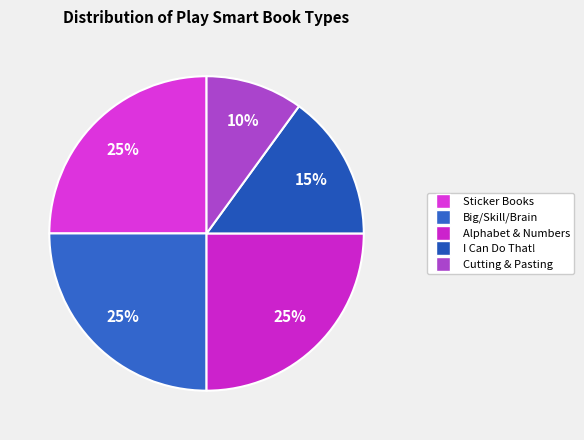

Count the number of slices in the pie.

5